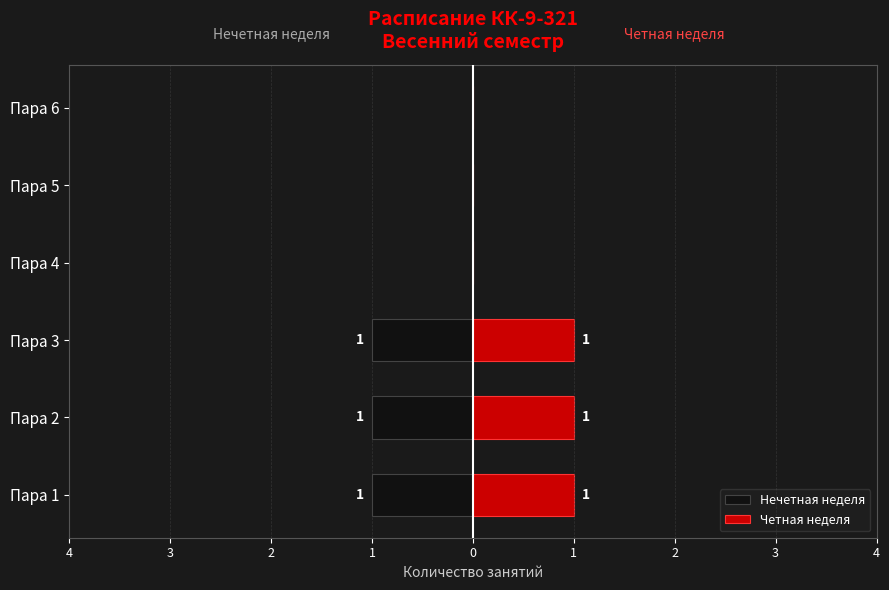

How many groups of bars are there?

6